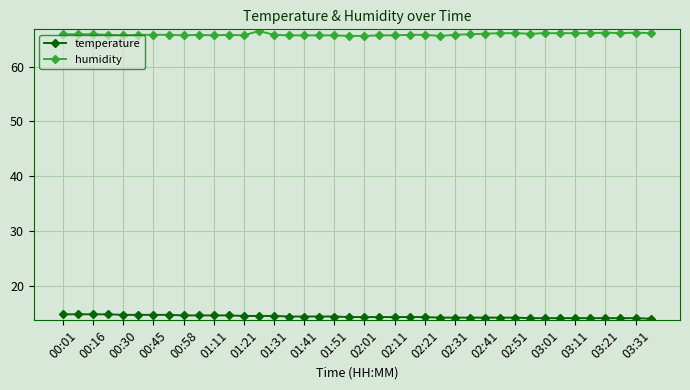

True or false: humidity has more than 2 points higher than both neighbors.

True